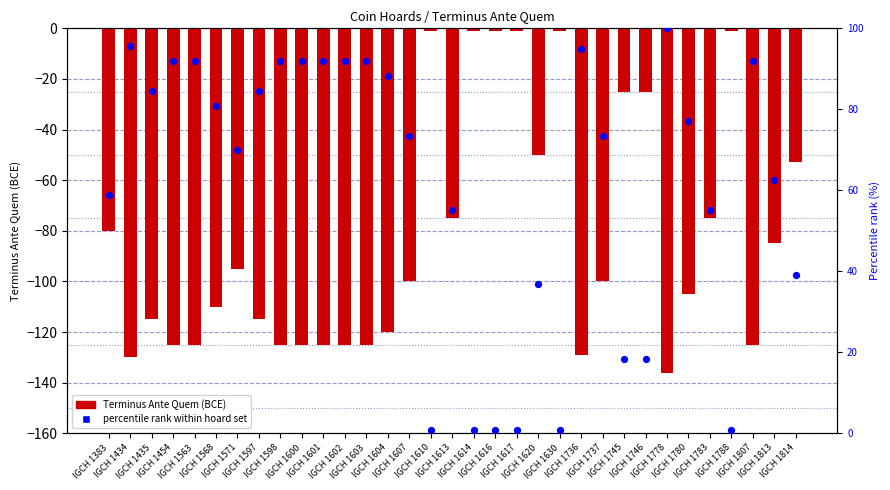

Which series reaches the minimum Y coordinate?

Terminus Ante Quem